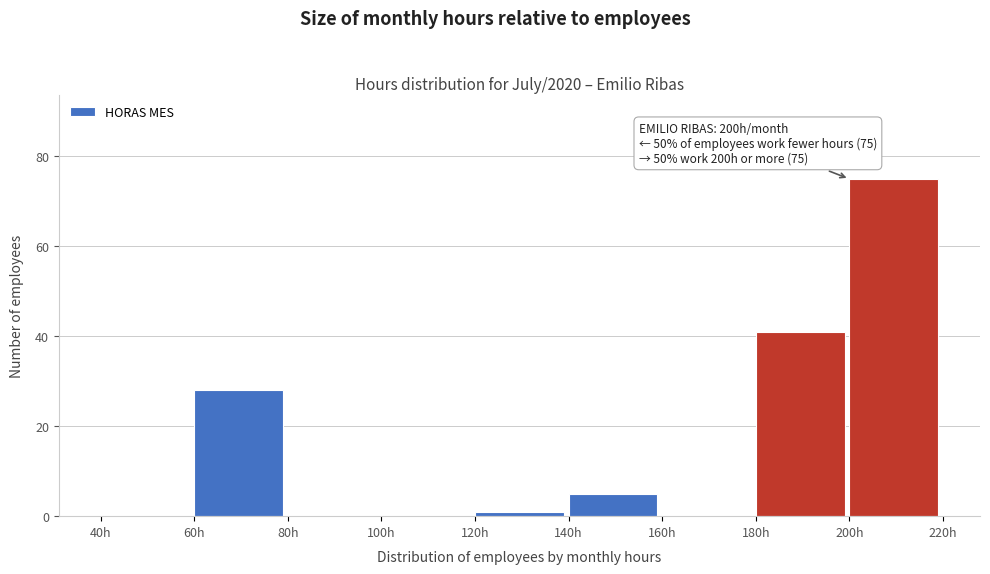

Over which range of the x-axis is the bar tallest?

200 to 220